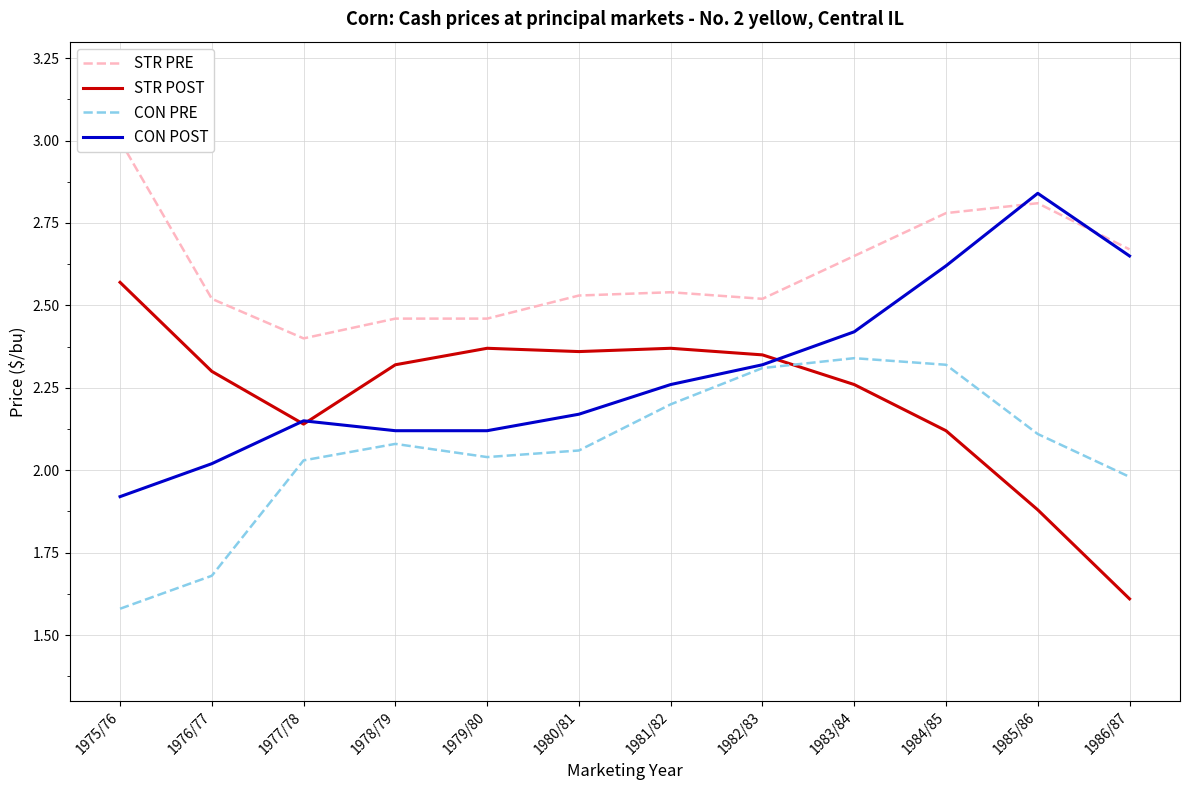

List the labels in order of CON POST value, smallest first.

1975/76, 1976/77, 1978/79, 1979/80, 1977/78, 1980/81, 1981/82, 1982/83, 1983/84, 1984/85, 1986/87, 1985/86